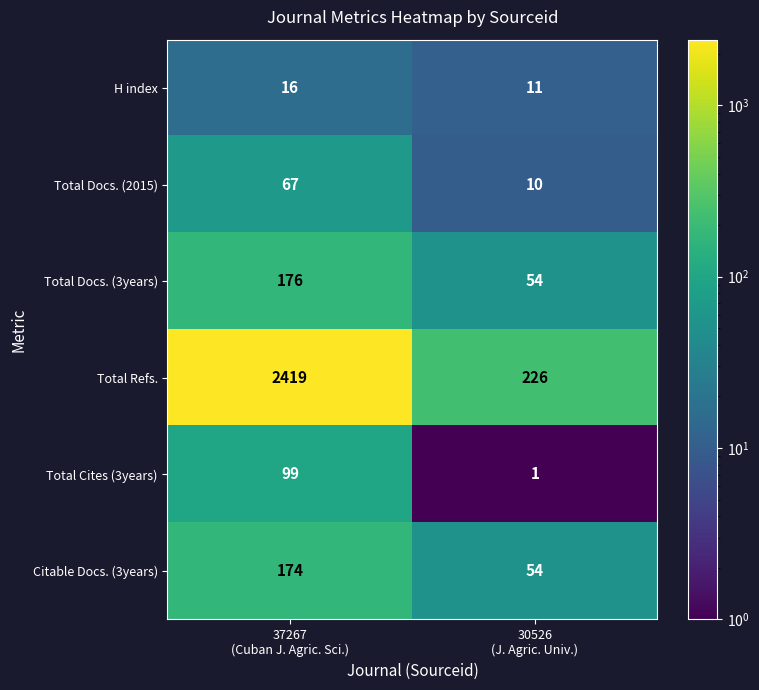

At 37267
(Cuban J. Agric. Sci.), list the series in order from largest to smallest.

Total Refs., Total Docs. (3years), Citable Docs. (3years), Total Cites (3years), Total Docs. (2015), H index